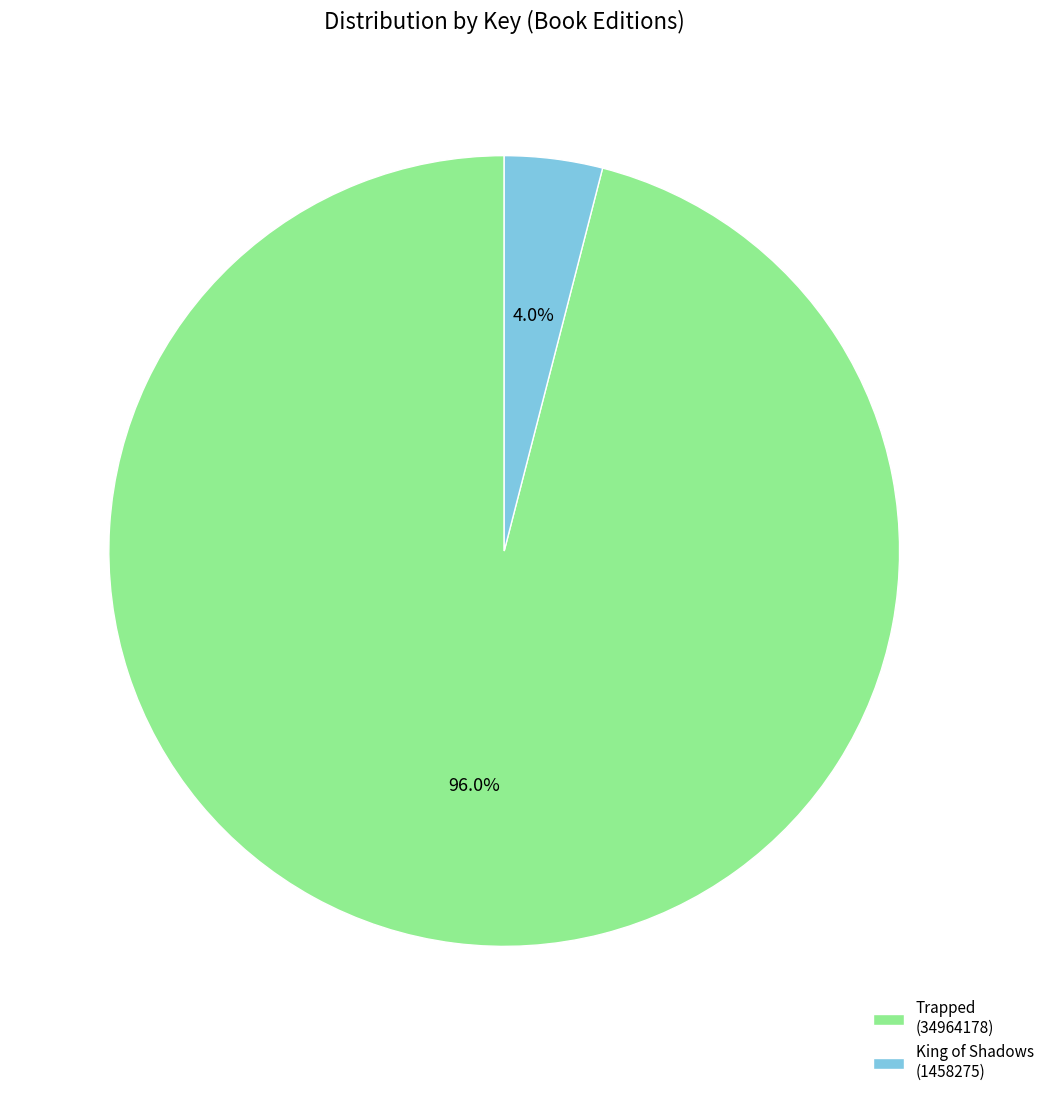

Is there any slice that represents more than half of the pie?

Yes